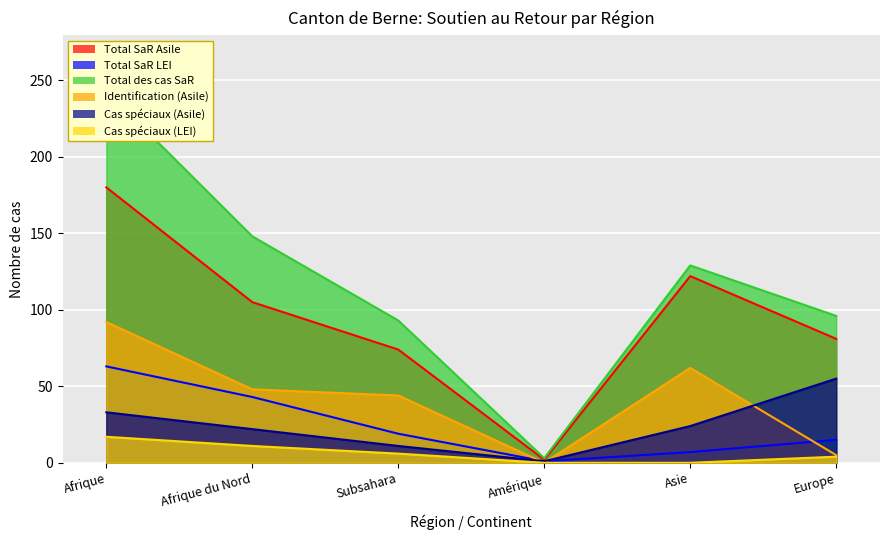

Reading left to right, list all the values displayed in this chart.

Total SaR Asile: 180	105	74	2	122	81
Total SaR LEI: 63	43	19	1	7	15
Total des cas SaR: 243	148	93	3	129	96
Identification (Asile): 92	48	44	0	62	5
Cas spéciaux (Asile): 33	22	11	1	24	55
Cas spéciaux (LEI): 17	11	6	0	0	4